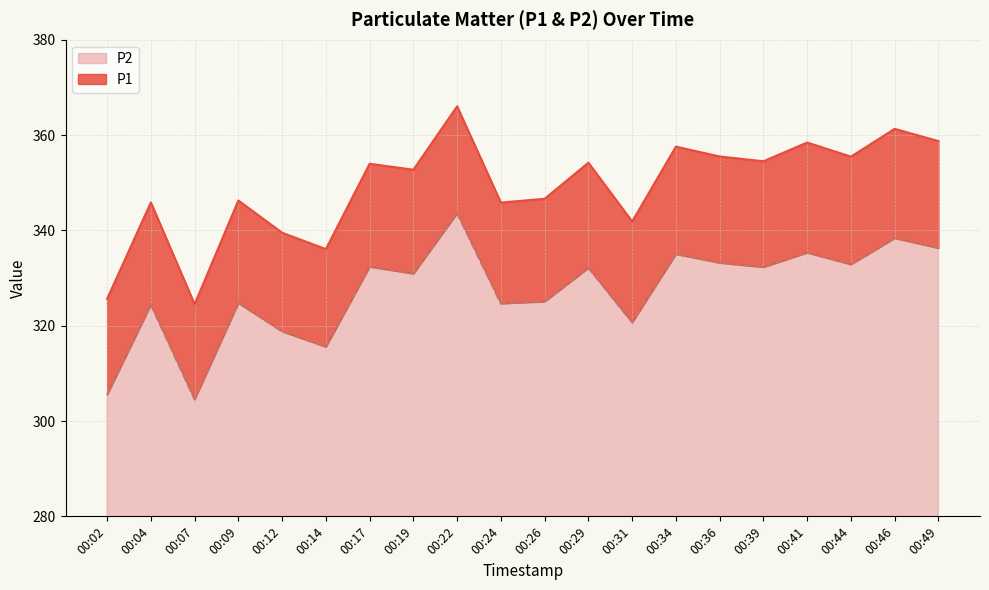

At how many categories does at least one series exceed 362?

1